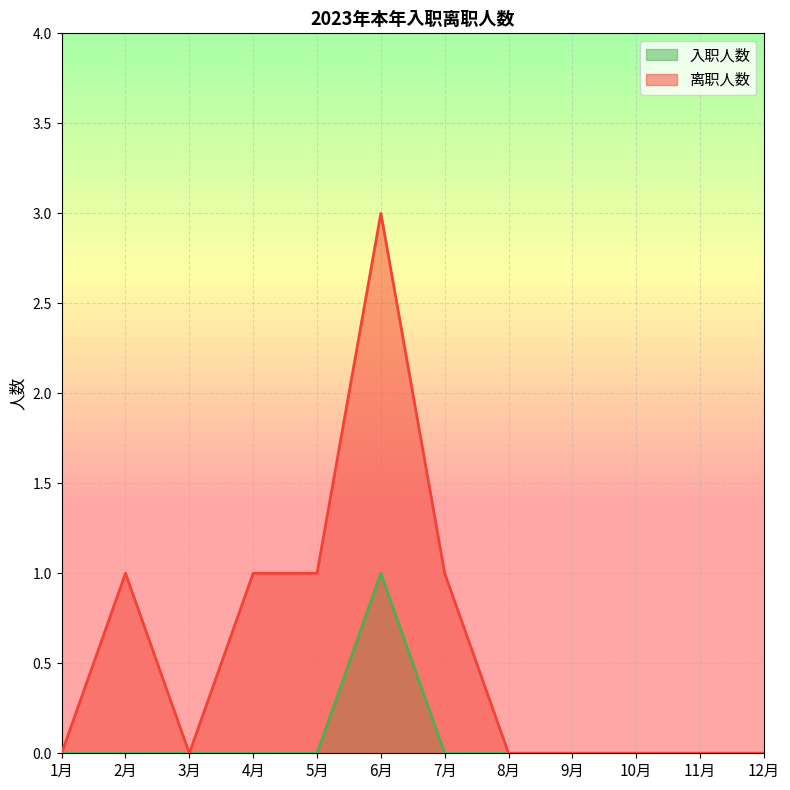

The 入职人数 series shows 0 at 5月. True or false?

False